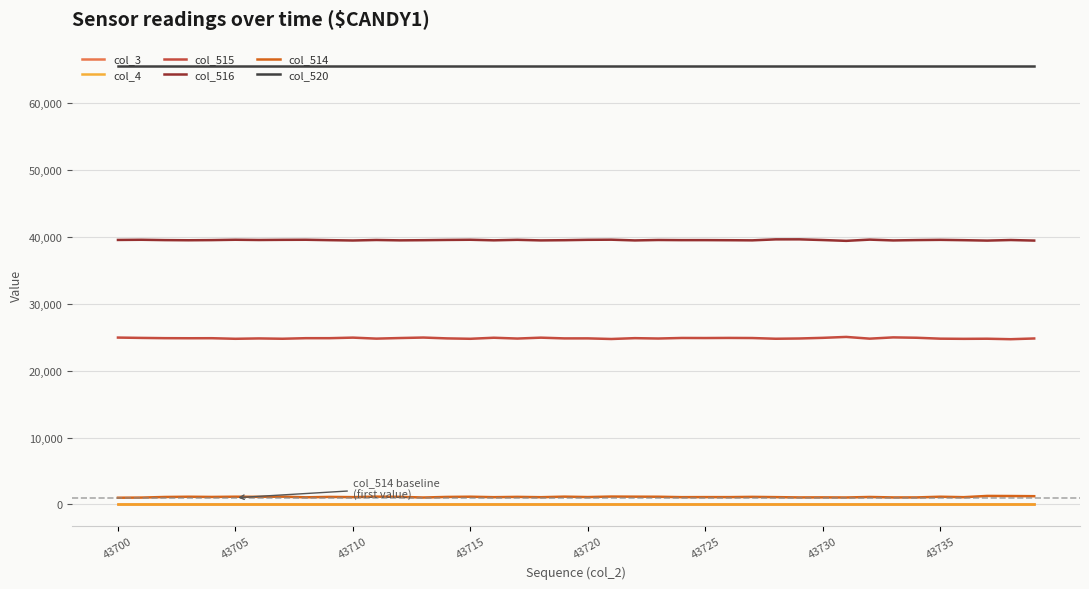

Does the chart display data point markers on the line(s)?

No